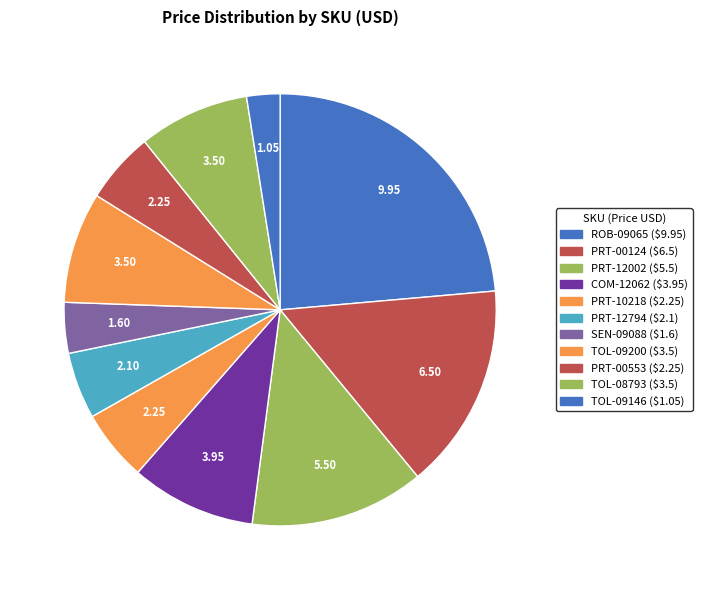

To the nearest percent, what portion does ROB-09065 represent?

24%